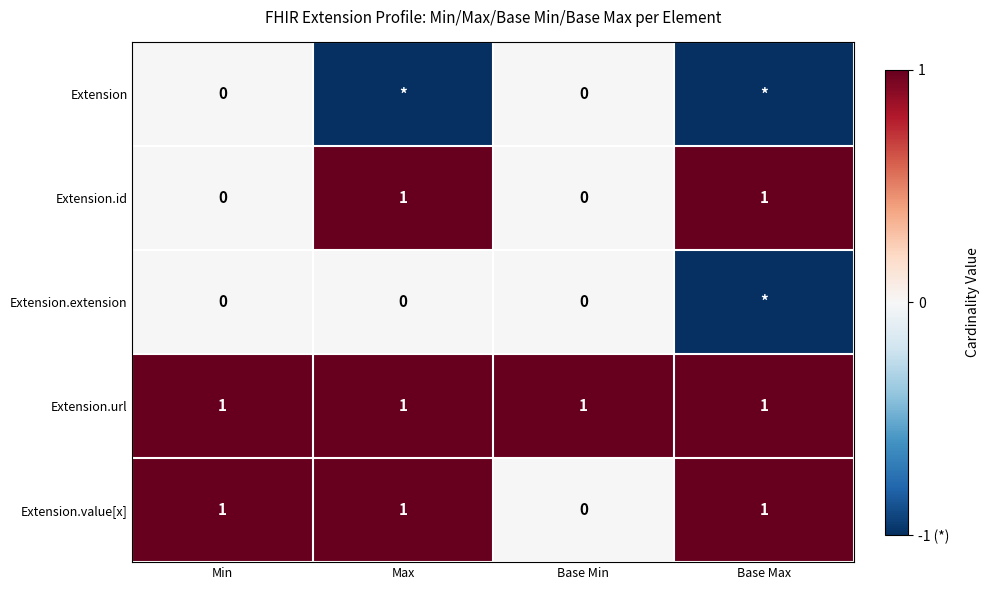

What is the sum of all Extension.value[x] values?

3